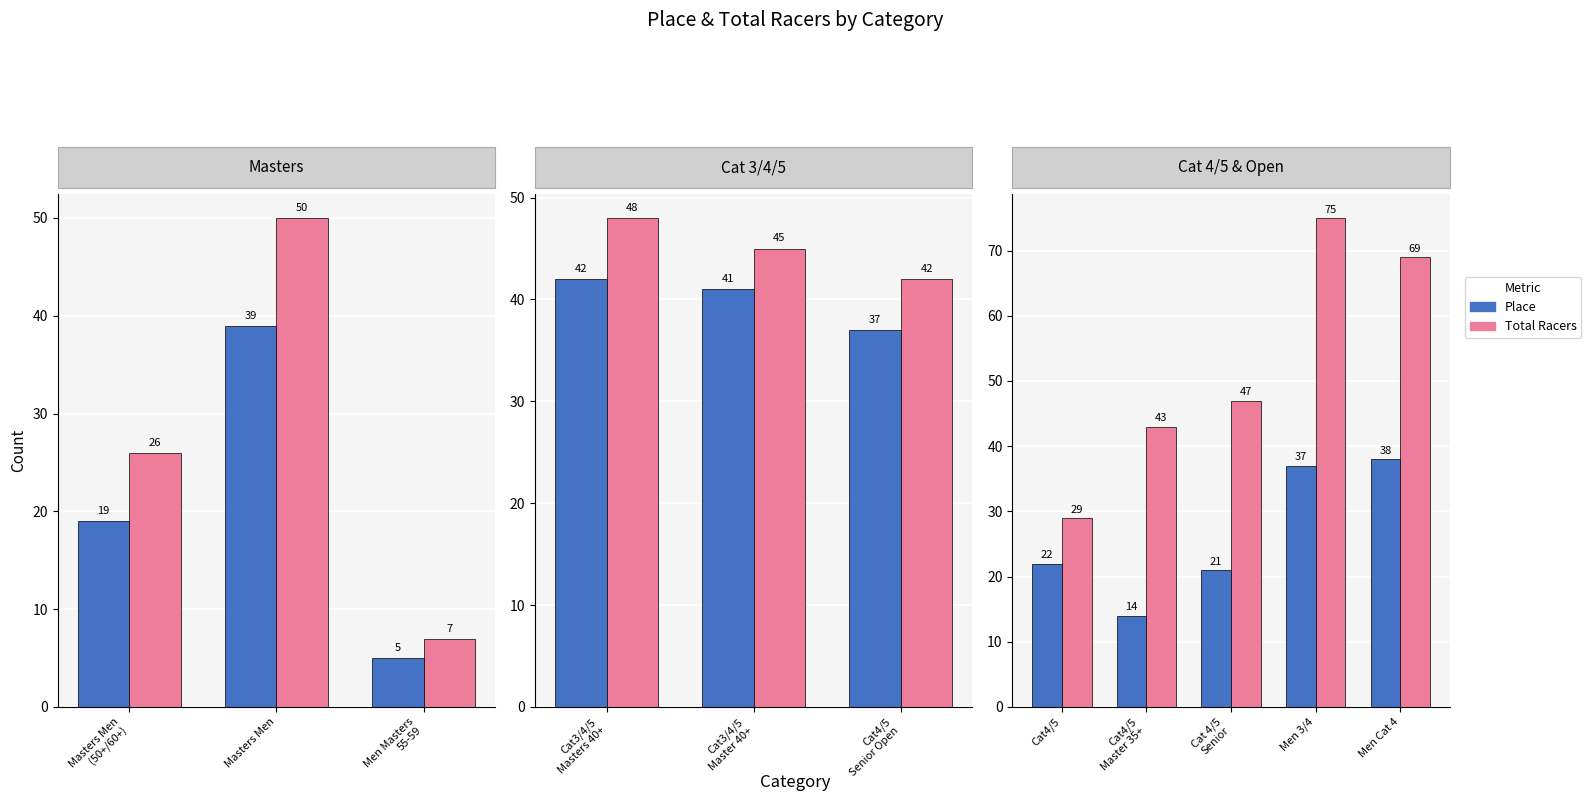

What is the spread (max minus min) of values at Men Cat 4?

31